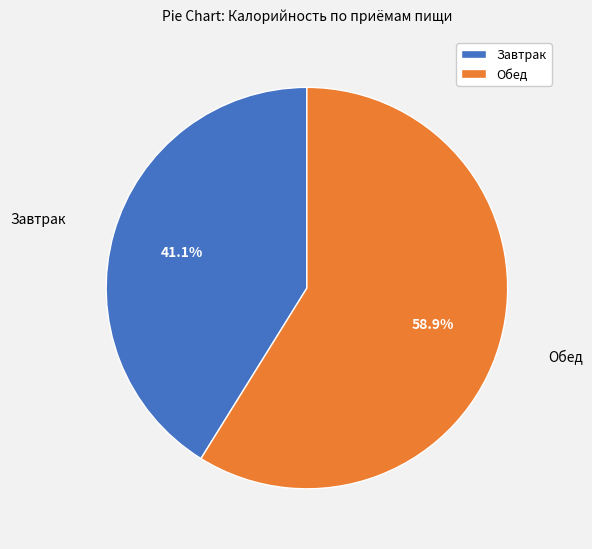

What portion of the pie excludes Обед?

41.1%